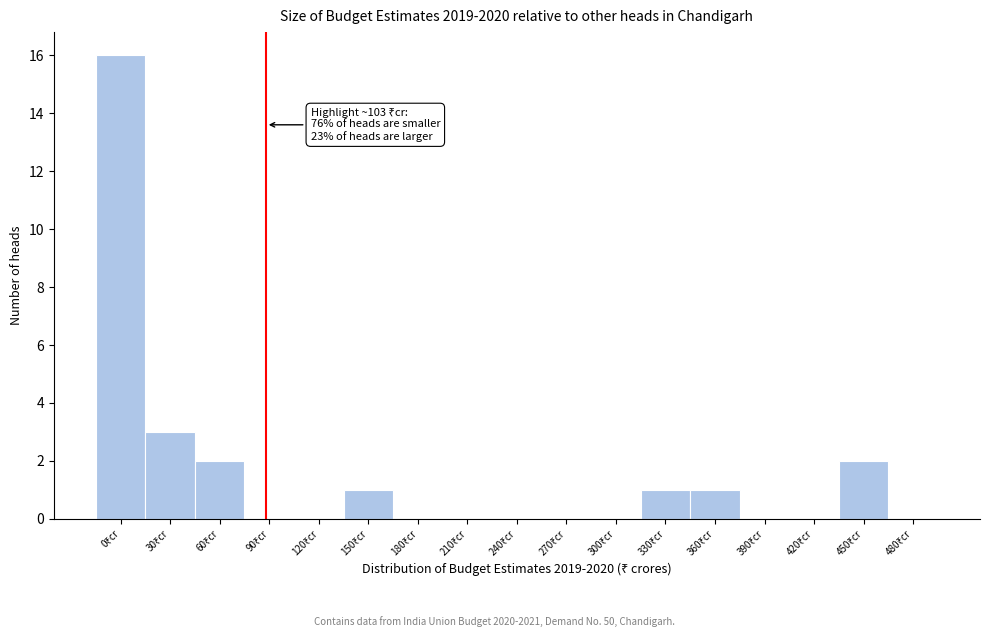

What is the sum of all values?

26